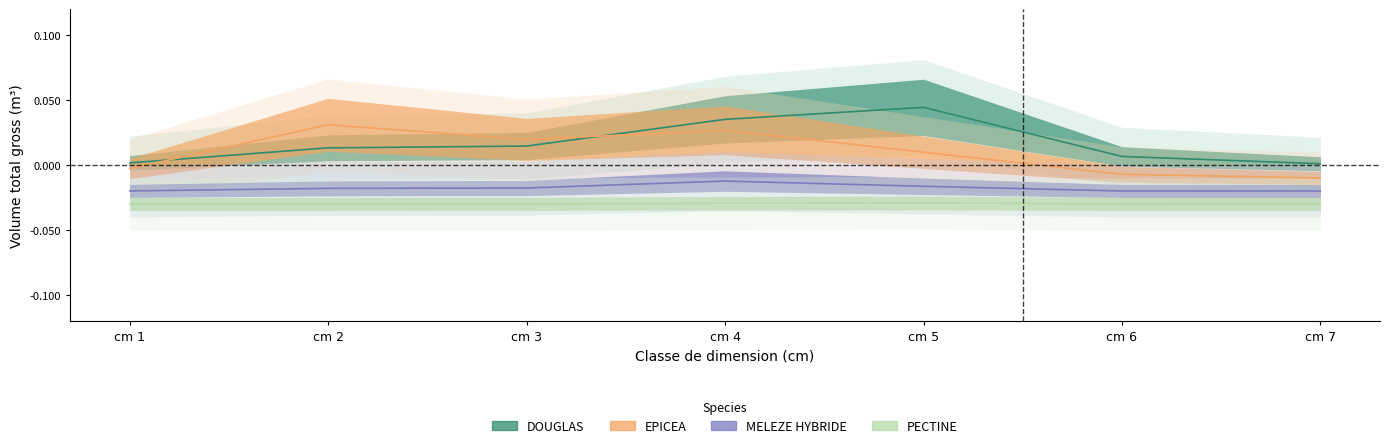

True or false: EPICEA and MELEZE HYBRIDE intersect in this chart.

False